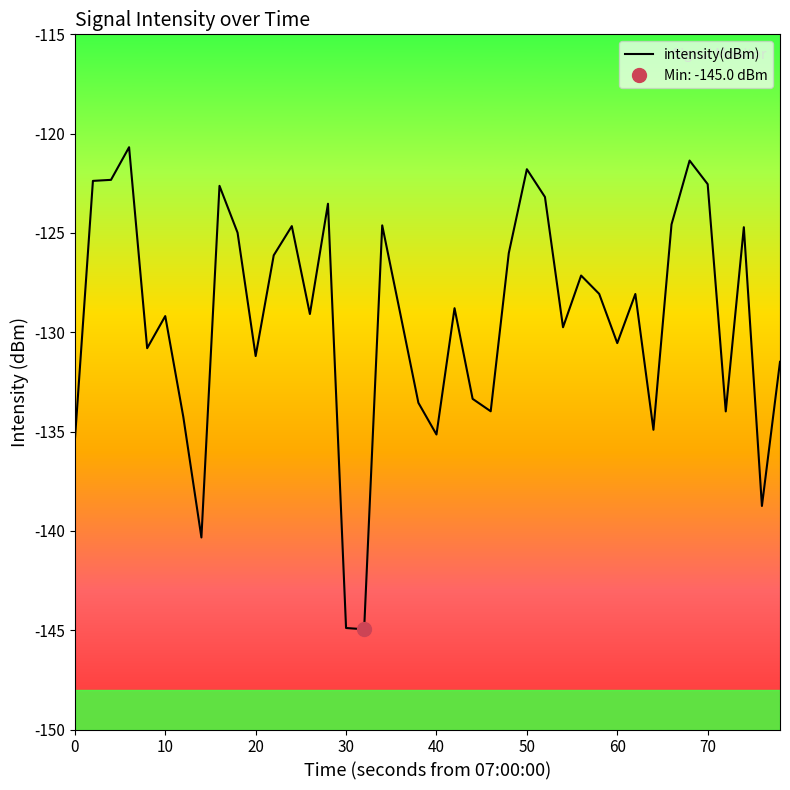

Reading left to right, transcribe all the data shown in this chart.

-135.5	-122.4	-122.3	-120.7	-130.8	-129.2	-134.3	-140.3	-122.6	-125.0	-131.2	-126.1	-124.7	-129.1	-123.5	-144.9	-145.0	-124.6	-129.1	-133.5	-135.1	-128.8	-133.4	-134.0	-126.0	-121.8	-123.2	-129.7	-127.1	-128.1	-130.5	-128.1	-134.9	-124.6	-121.4	-122.5	-134.0	-124.7	-138.7	-131.5